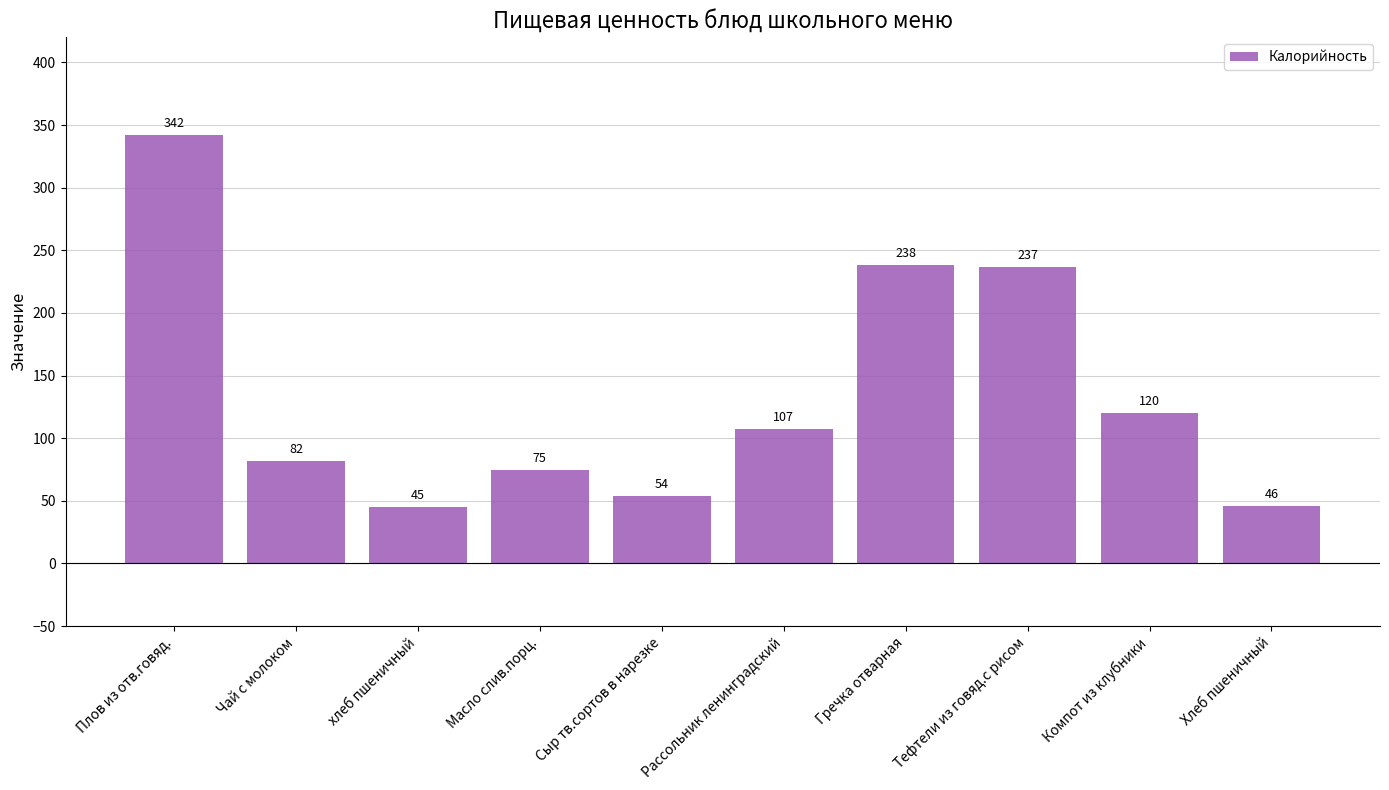

What is the ratio of the value at Компот из клубники to the value at Чай с молоком?

1.5